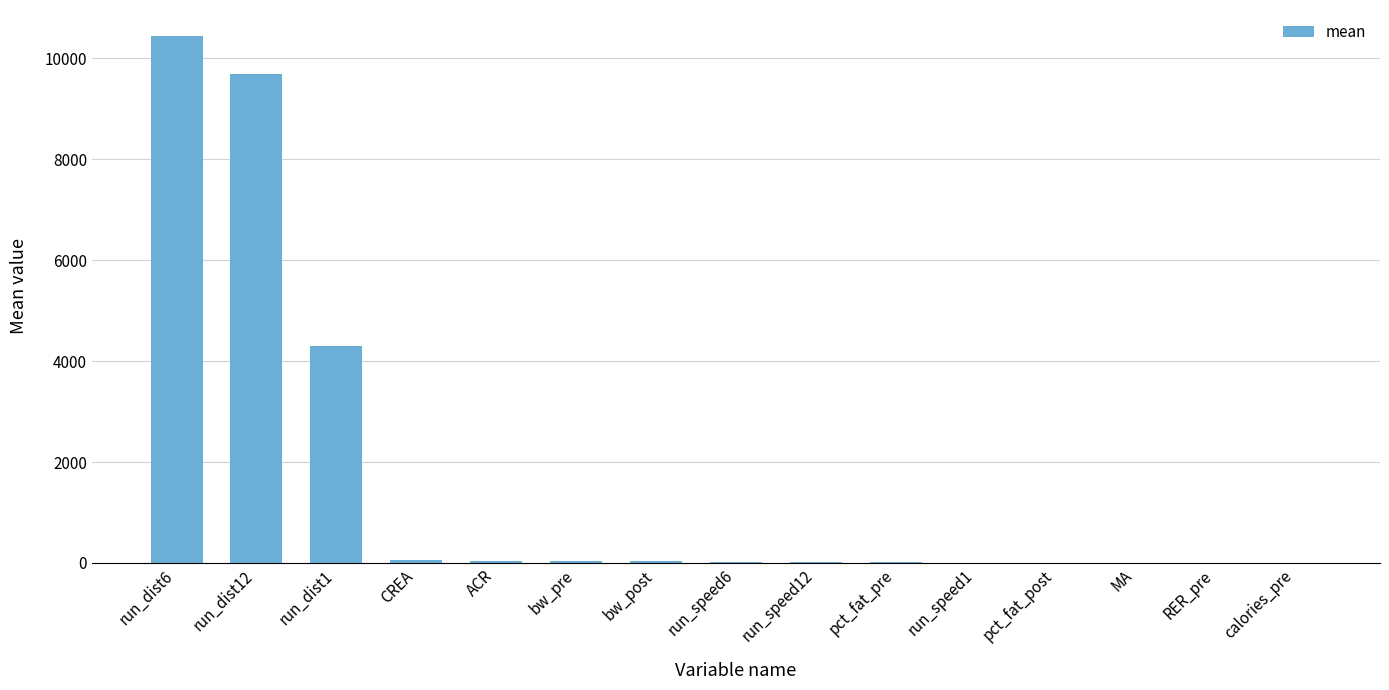

Is it true that the value at run_dist12 is 6125.0?

False